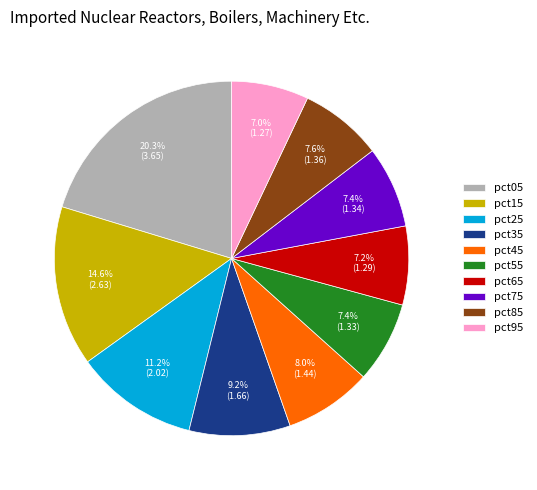

Between pct45 and pct75, which is larger?

pct45